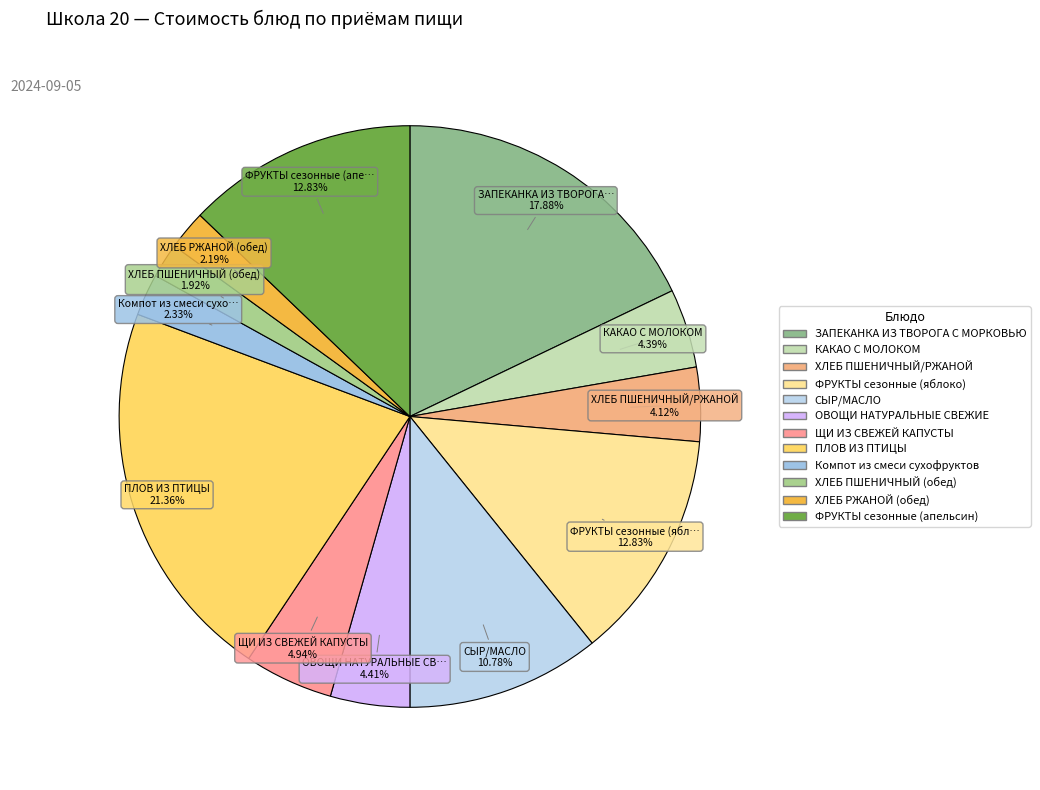

How many slices are in this pie chart?

12